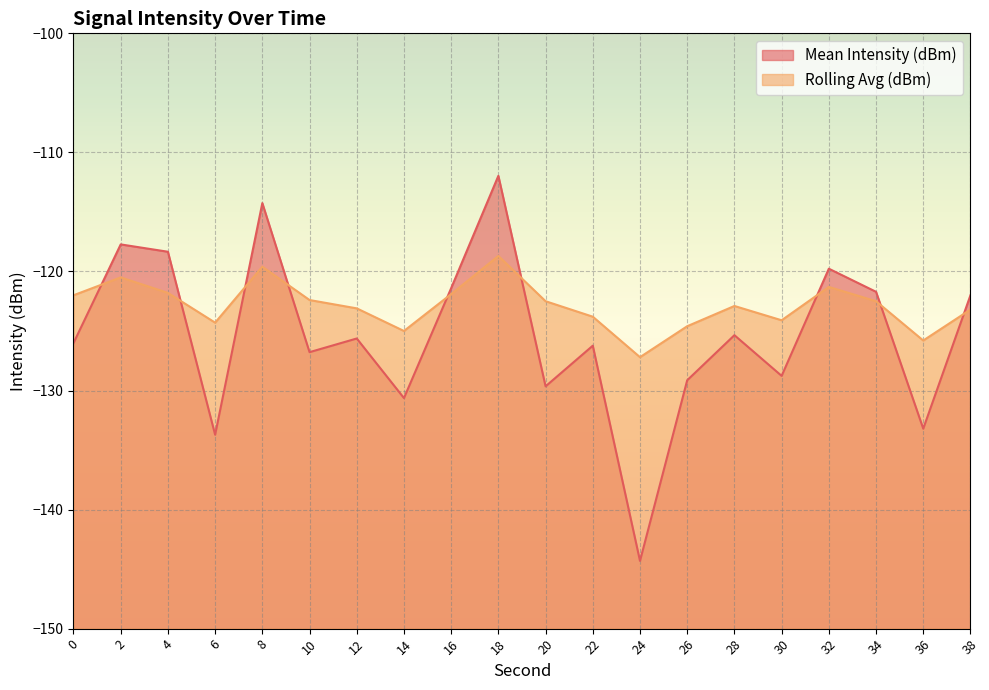

Which series has the largest total across all categories?

Rolling Avg (dBm)